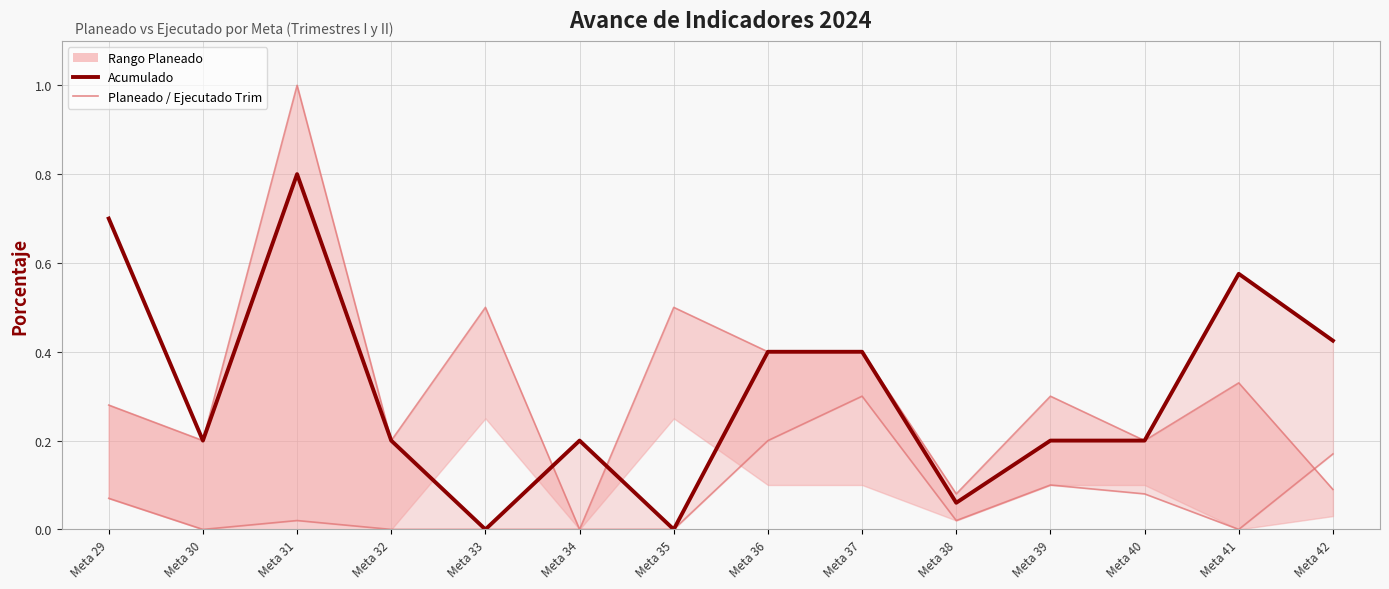

Which series has the largest total across all categories?

Planeado Trim II